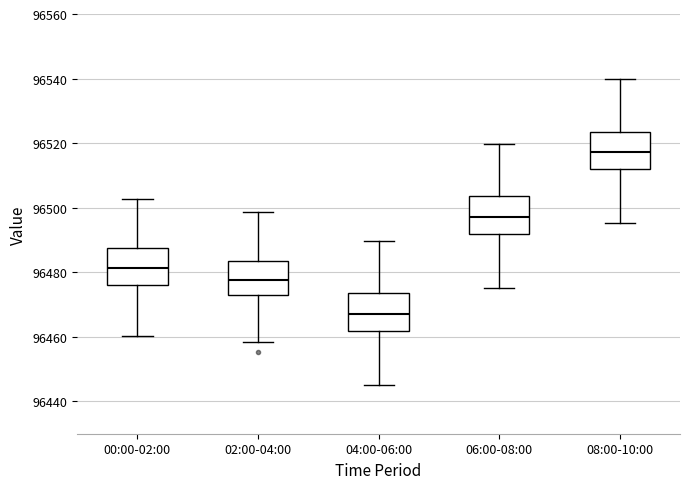

Reading left to right, transcribe this box plot: for each box, give where its median line is, the range the box spans, and where its two whiskers end, as read against the y-axis. The values are not printed on the chart, so give them approximately, as read against the axis.

00:00-02:00: median 96482, box 96476 to 96488, whiskers 96460 to 96502
02:00-04:00: median 96478, box 96474 to 96484, whiskers 96458 to 96498
04:00-06:00: median 96468, box 96462 to 96474, whiskers 96446 to 96490
06:00-08:00: median 96498, box 96492 to 96504, whiskers 96476 to 96520
08:00-10:00: median 96518, box 96512 to 96524, whiskers 96496 to 96540